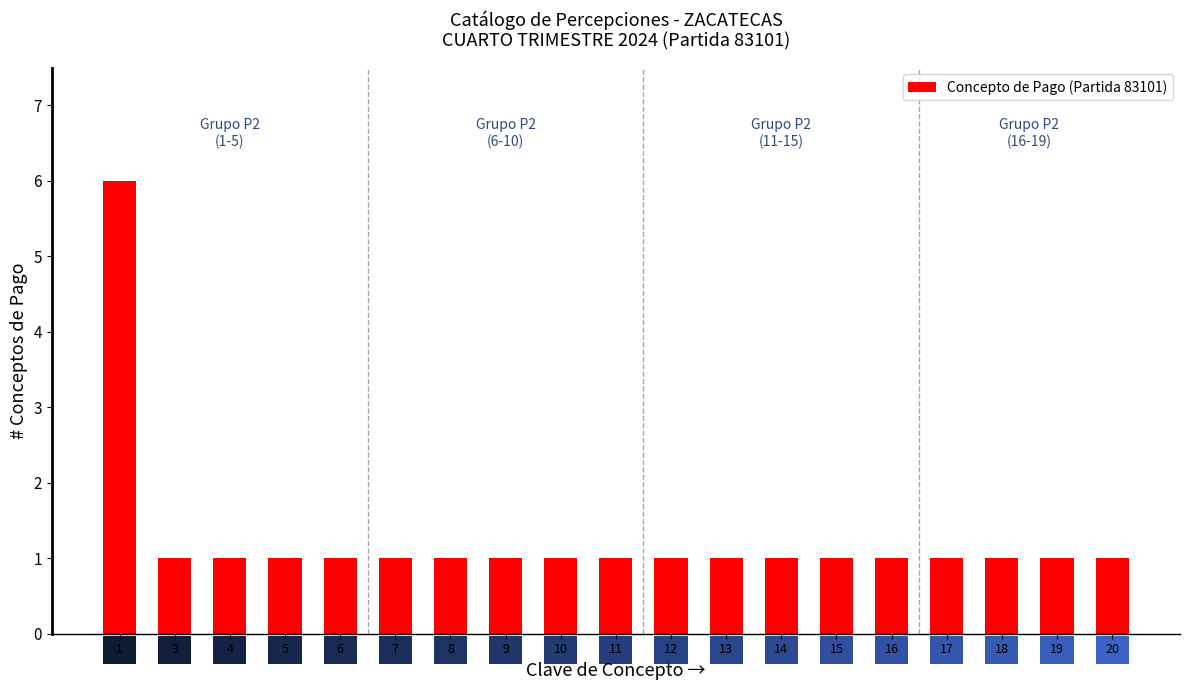

What is the maximum value shown in the chart?

6